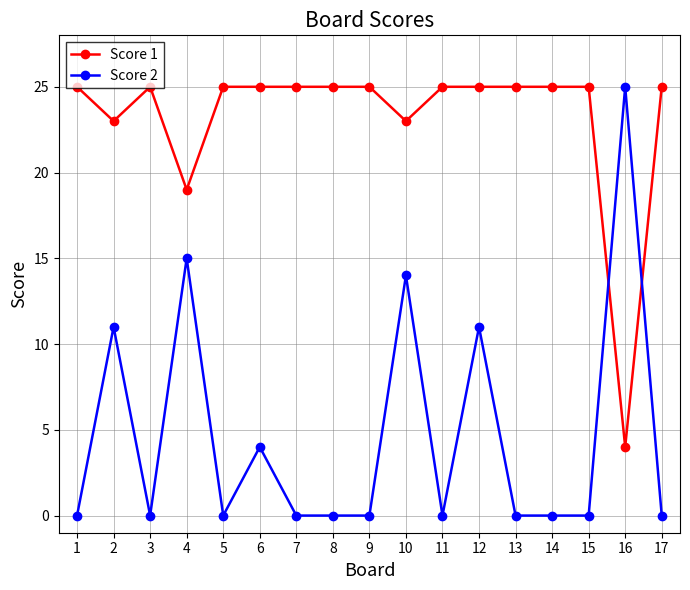

How many Score 2 values are between 0 and 11?

14